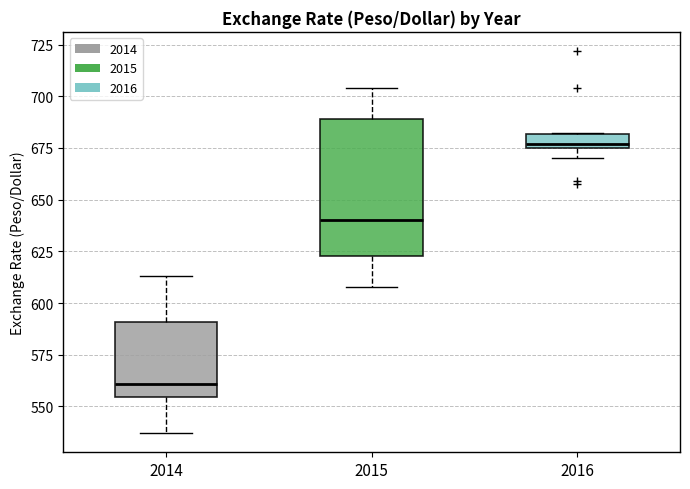

Comparing the boxes themselves (not the whiskers), which one is the tallest?

2015